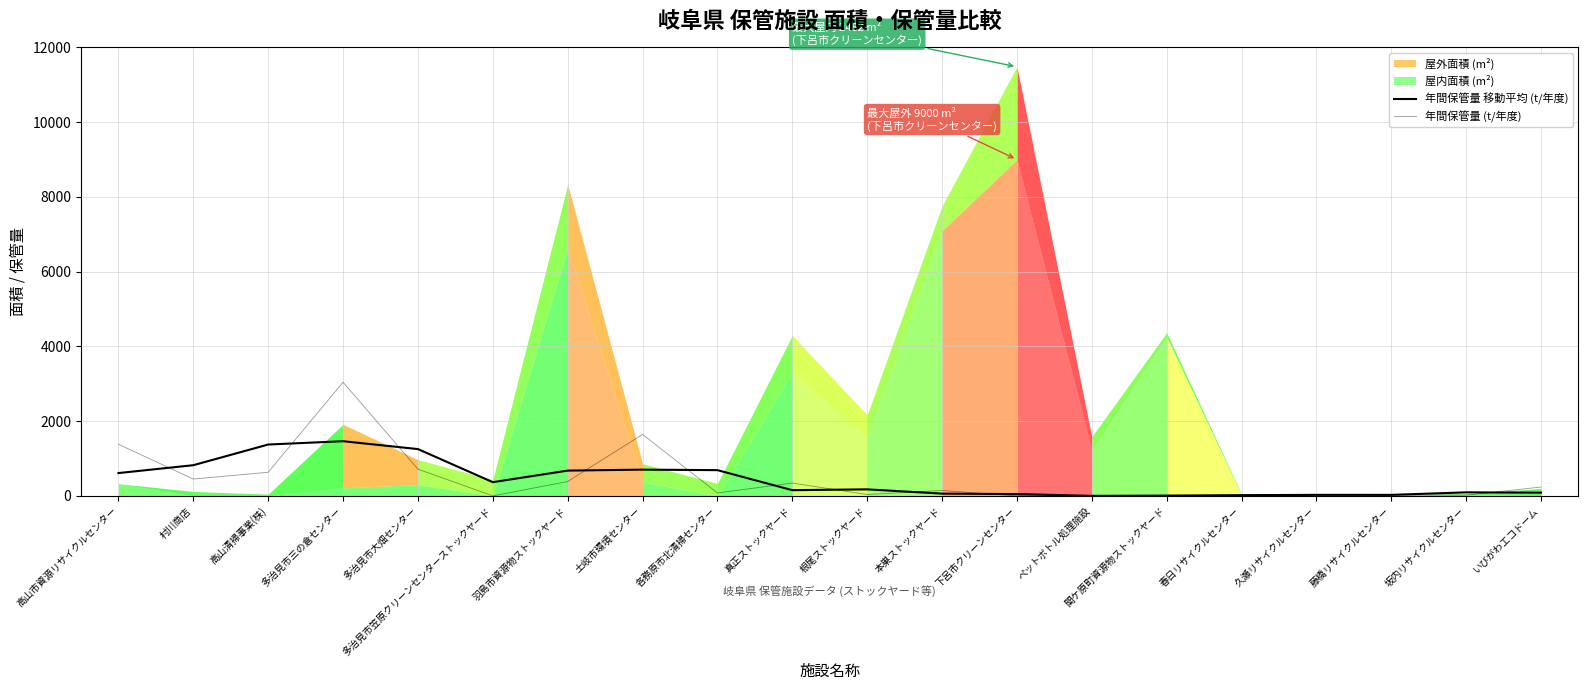

How many categories are shown in the chart?

20